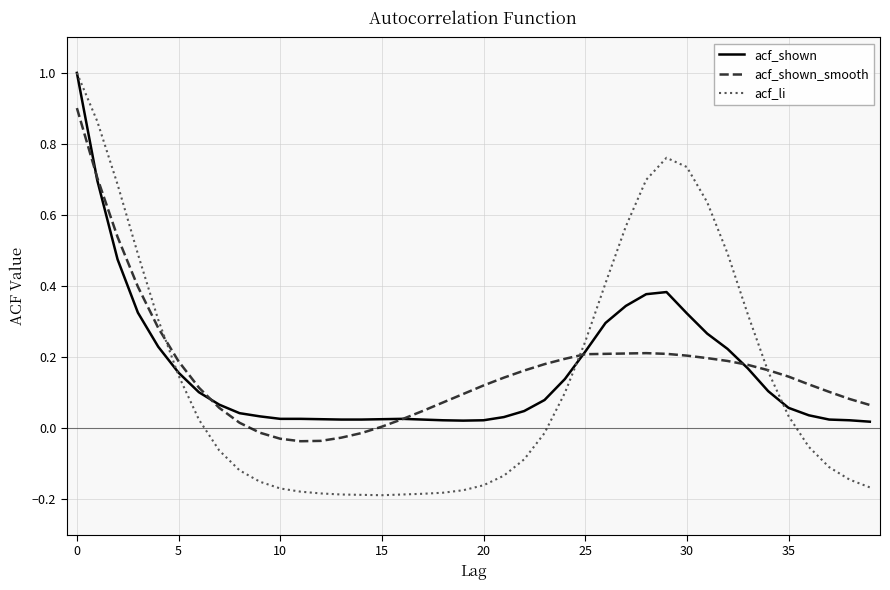

Is this an area chart (filled region under the line)?

No